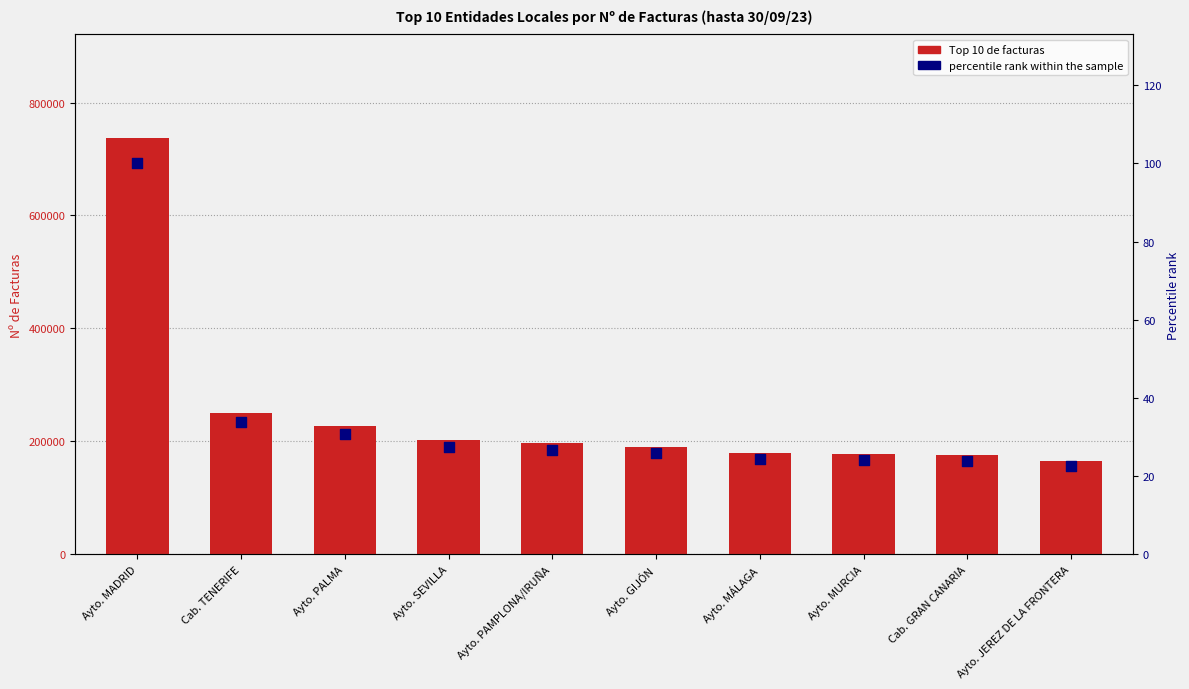

What is the total value across all series at Ayto. MÁLAGA?

179258.3